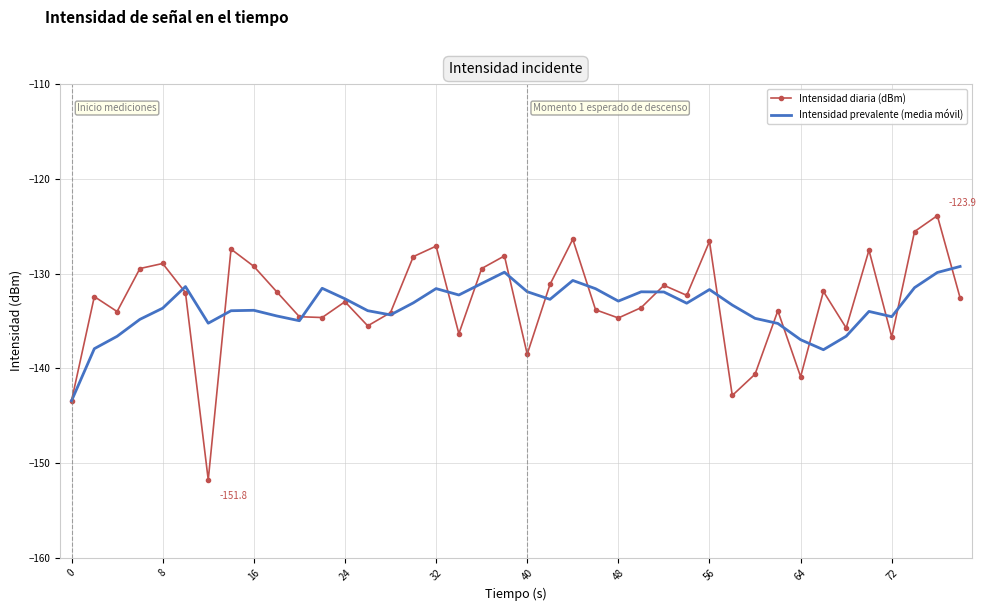

Rank the series by their maximum value, from highest to lowest.

Intensidad diaria (dBm), Intensidad prevalente (media móvil)